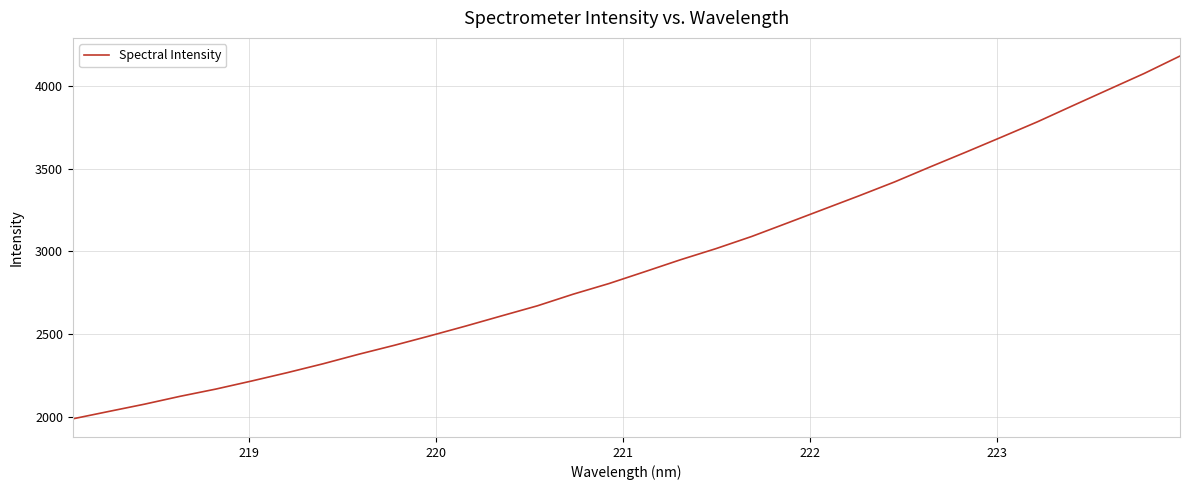

How many values are below 2877?

16